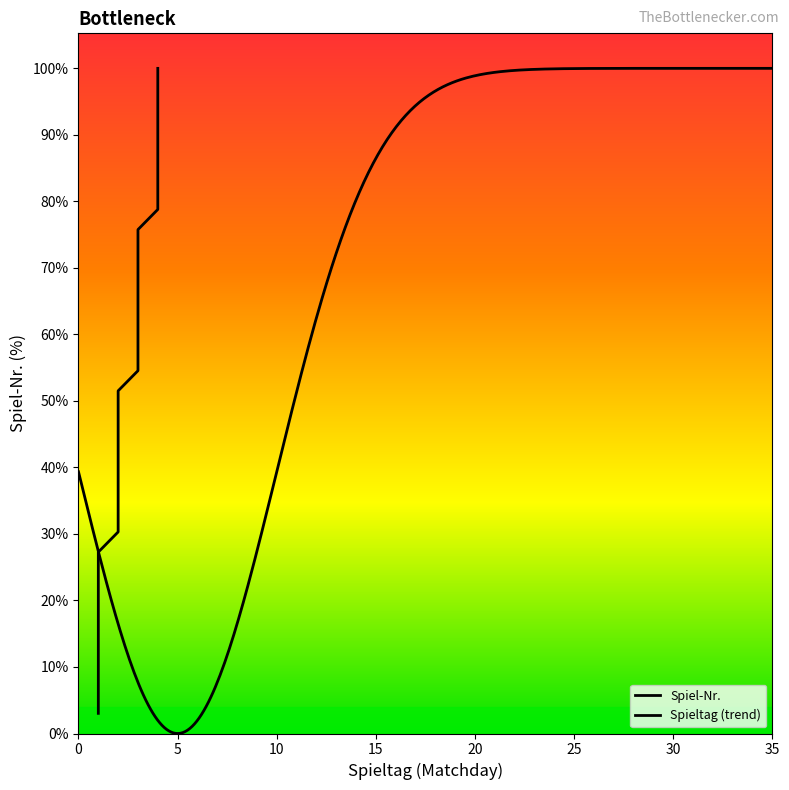

Is this an area chart (filled region under the line)?

No